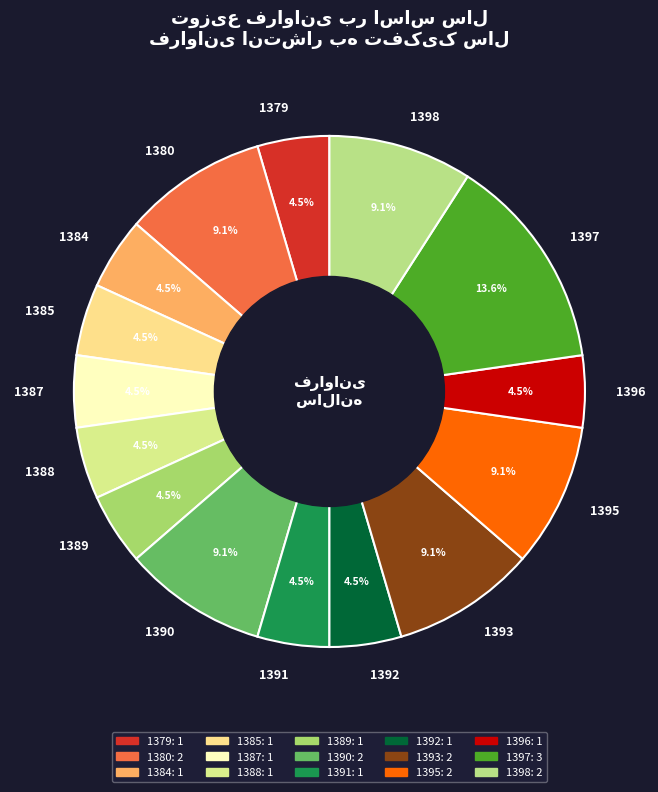

Is there any slice that represents more than half of the pie?

No